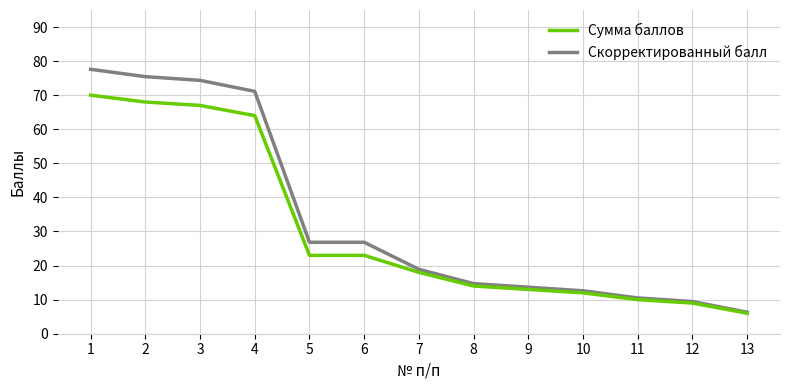

At which label does Сумма баллов reach its minimum?

13